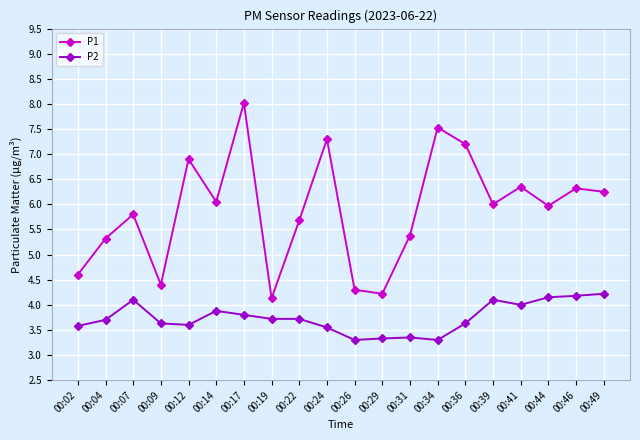

Count the number of data series in this chart.

2